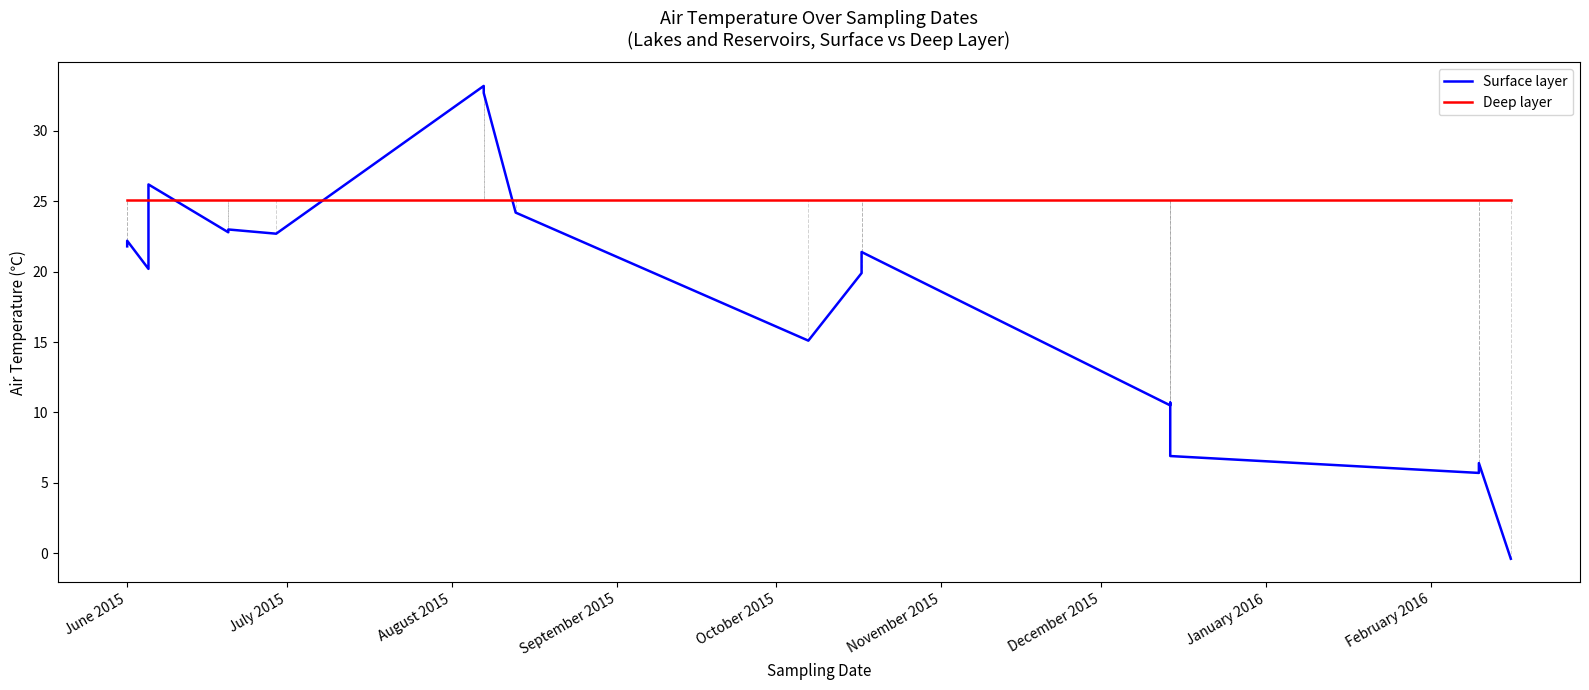

What is the value of the Deep layer point at the 7th from the left?

25.1